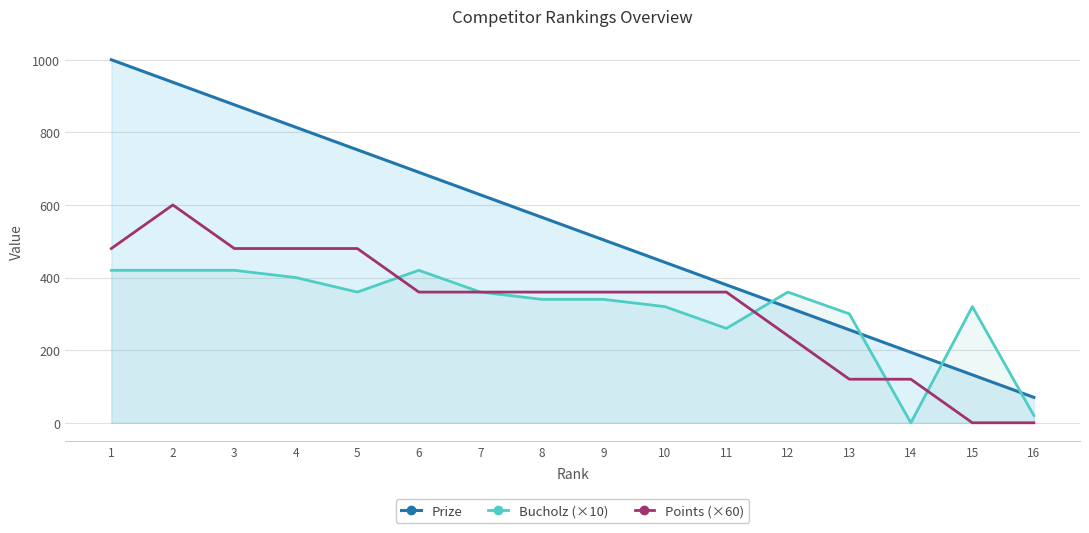

How many values in the Prize series exceed 566?

7